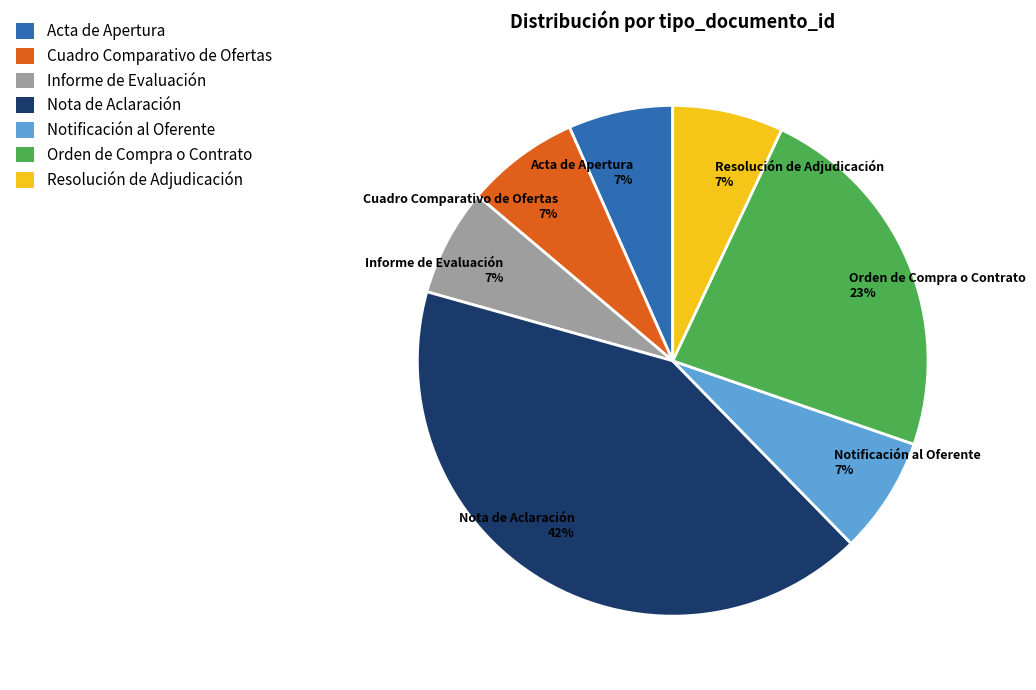

How many slices are in this pie chart?

7